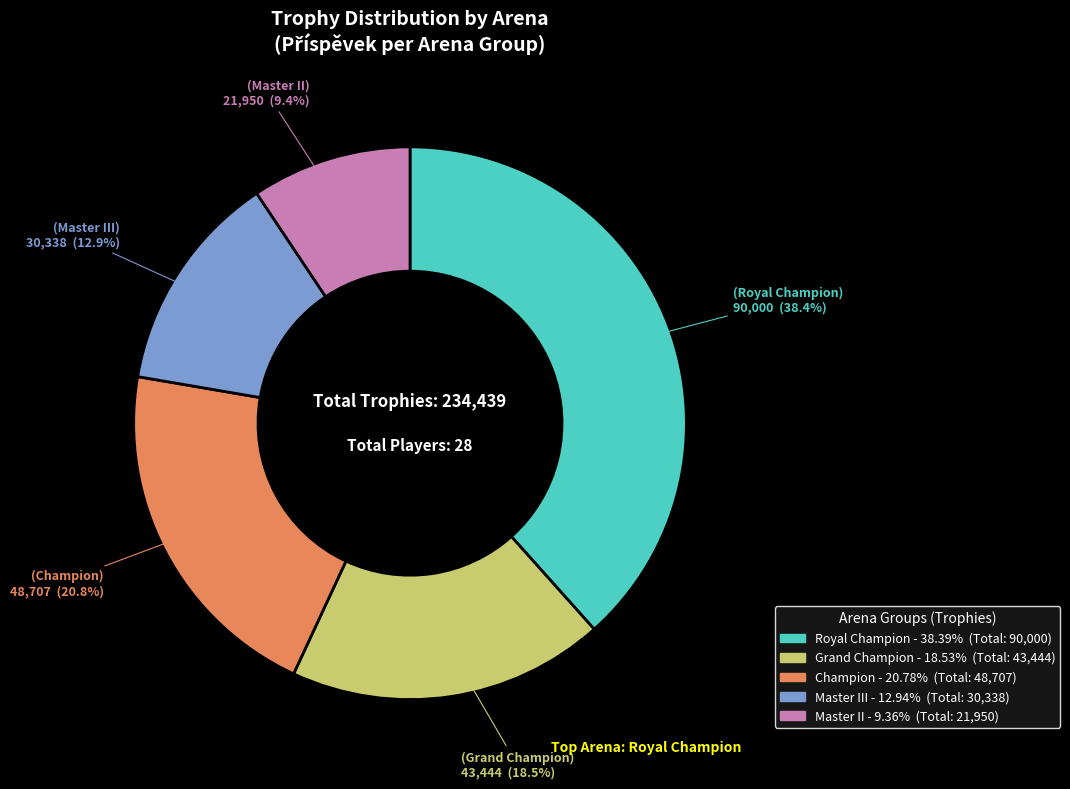

Does any single category account for the majority?

No